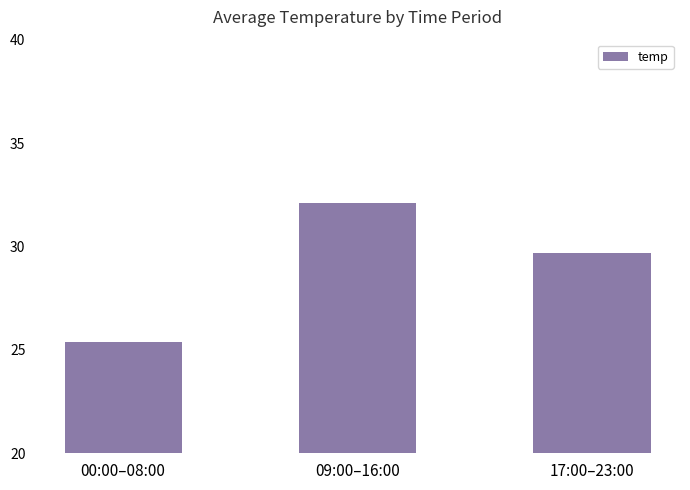

Where is the data nearest to the value 28?

17:00–23:00